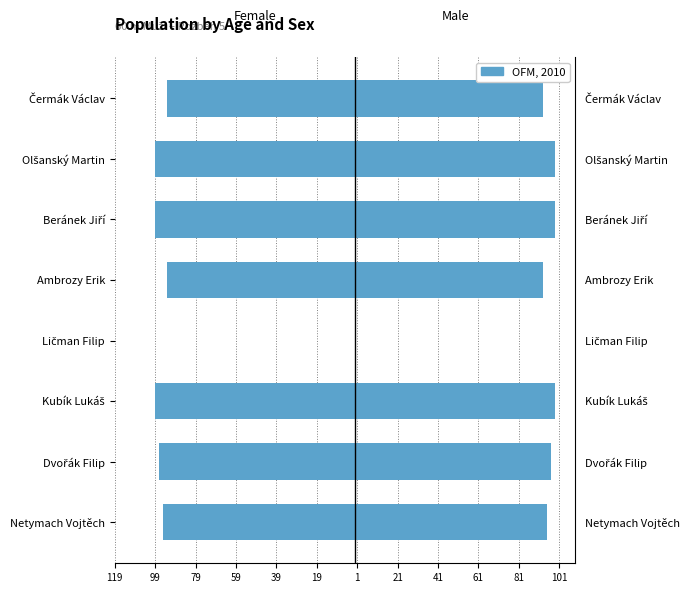

Does the chart contain stacked bars?

No